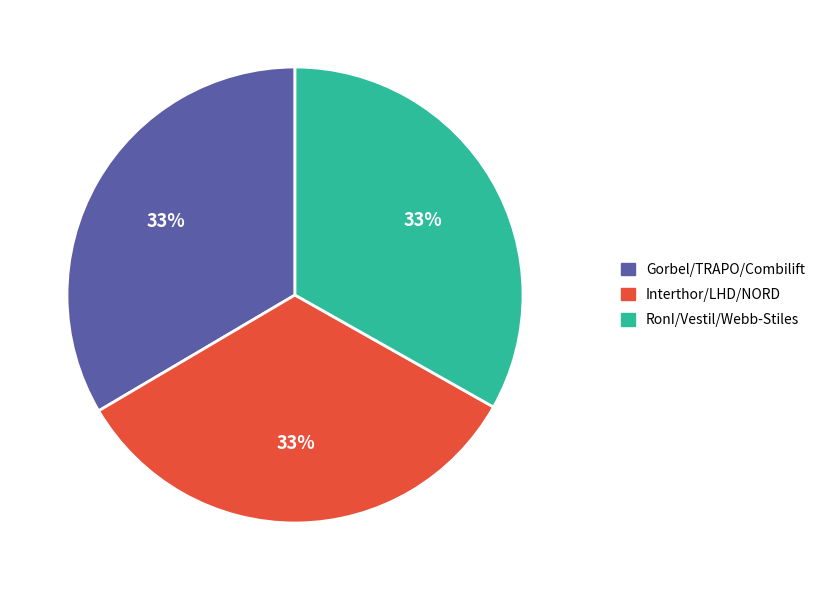

To the nearest percent, what percentage of the pie is Interthor/LHD/NORD?

33%